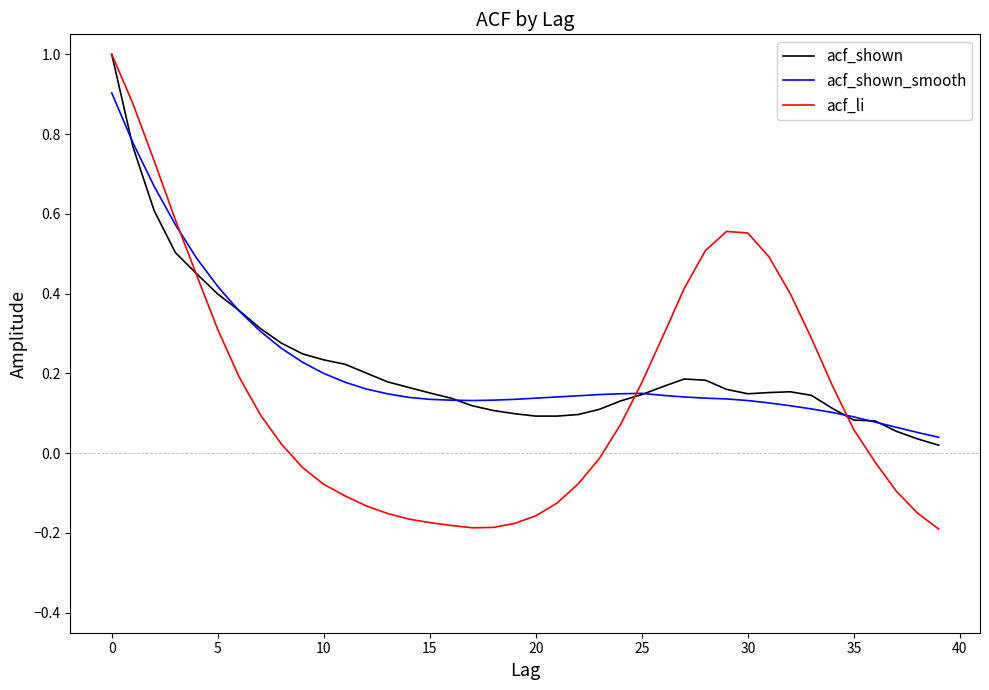

Which series has the widest spread of values?

acf_li